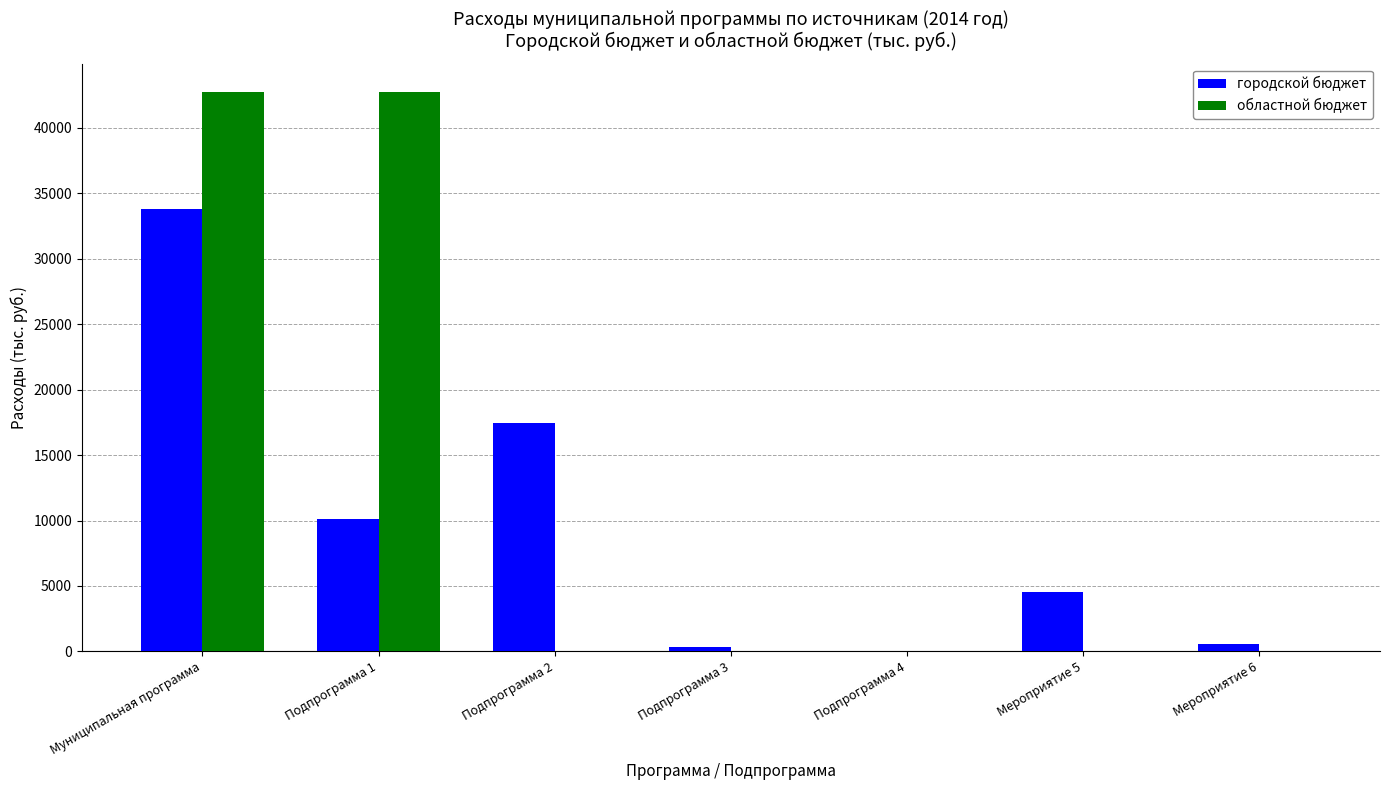

Count the number of data series in this chart.

2